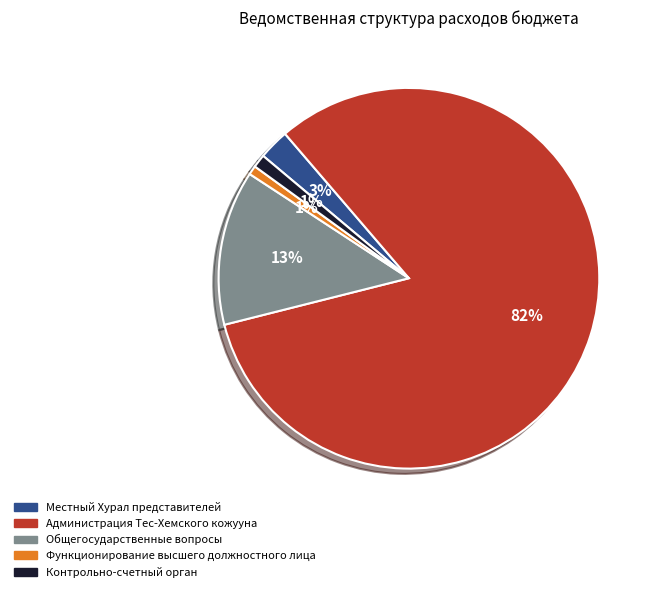

To the nearest percent, what is the combined percentage of Местный Хурал представителей and Администрация Тес-Хемского кожууна?

85%